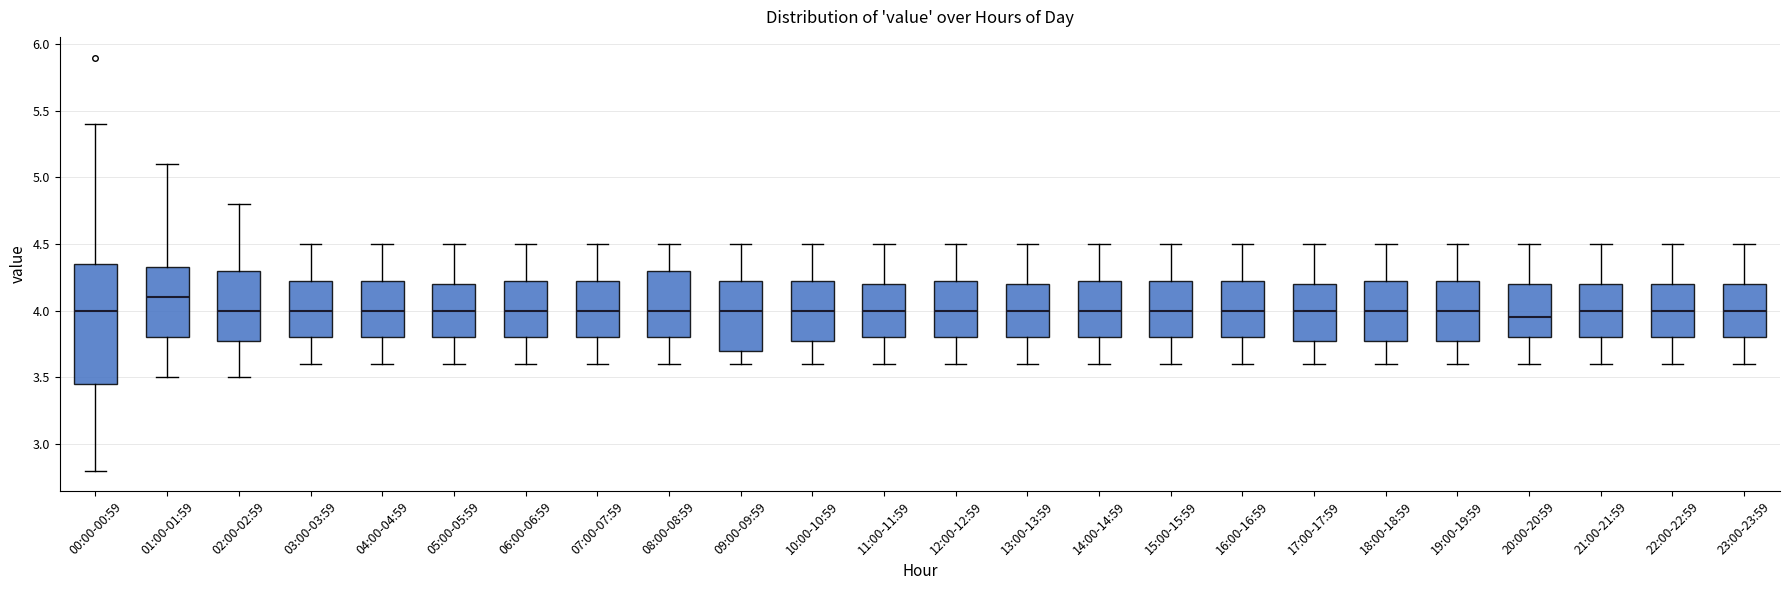

Which box is the tallest, from its lower edge to its upper edge?

00:00-00:59